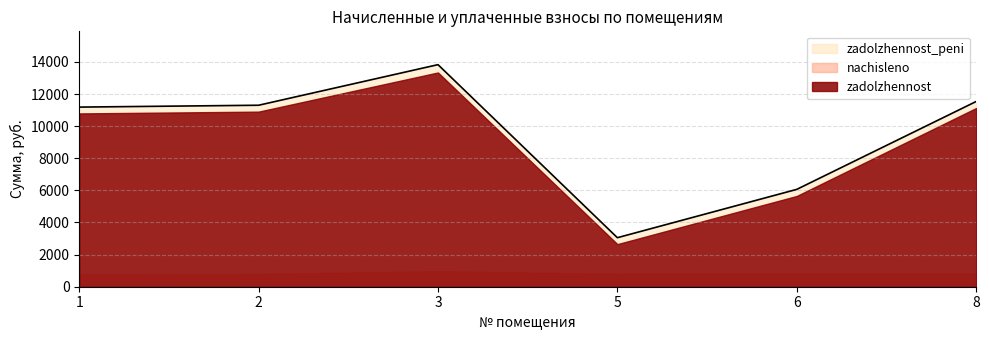

Which series has the largest total across all categories?

zadolzhennost_peni